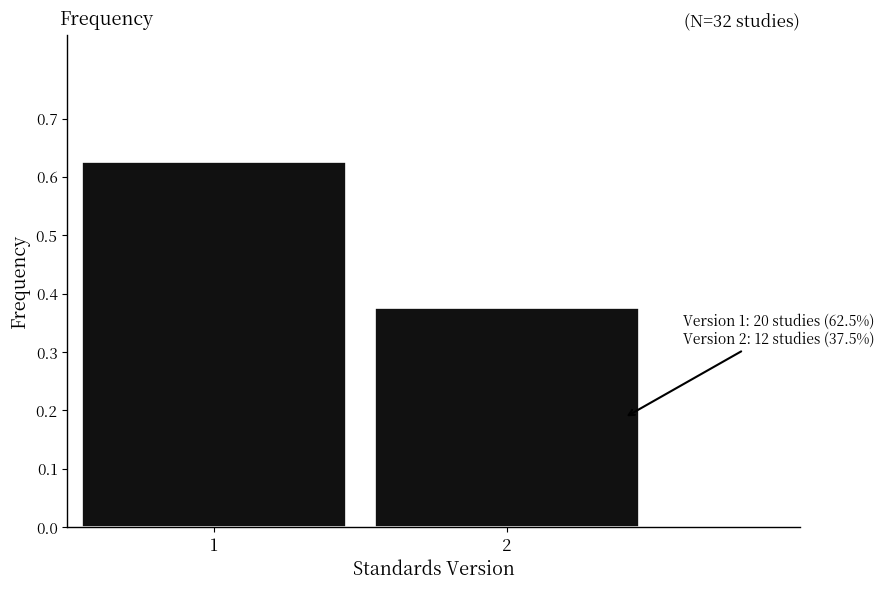

List the labels in order of value, smallest first.

2, 1